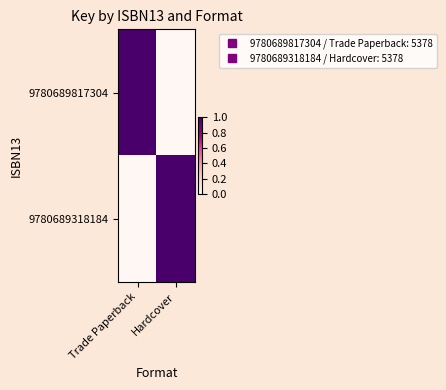

Reading left to right, extract all data points from this chart.

9780689817304: Trade Paperback=1	Hardcover=0
9780689318184: Trade Paperback=0	Hardcover=1